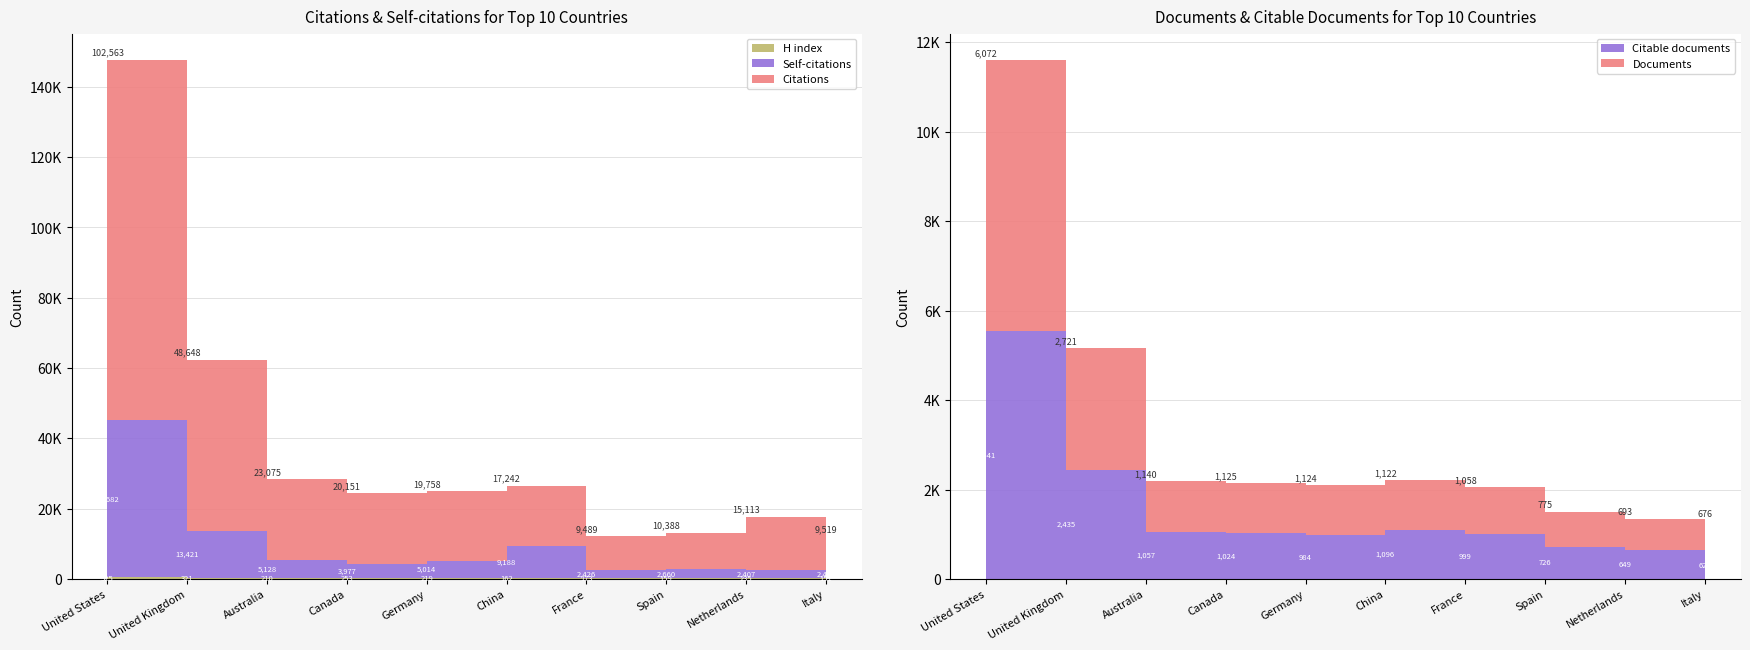

Reading left to right, extract all data points from this chart.

Documents: 6072	2721	1140	1125	1124	1122	1058	775	693	676
Citable documents: 5541	2435	1057	1024	984	1096	999	726	649	627
Citations: 102563	48648	23075	20151	19758	17242	9489	10388	15113	9519
Self-citations: 44682	13421	5128	3977	5014	9188	2426	2660	2407	2466
H index: 525	321	210	253	219	162	173	159	235	151